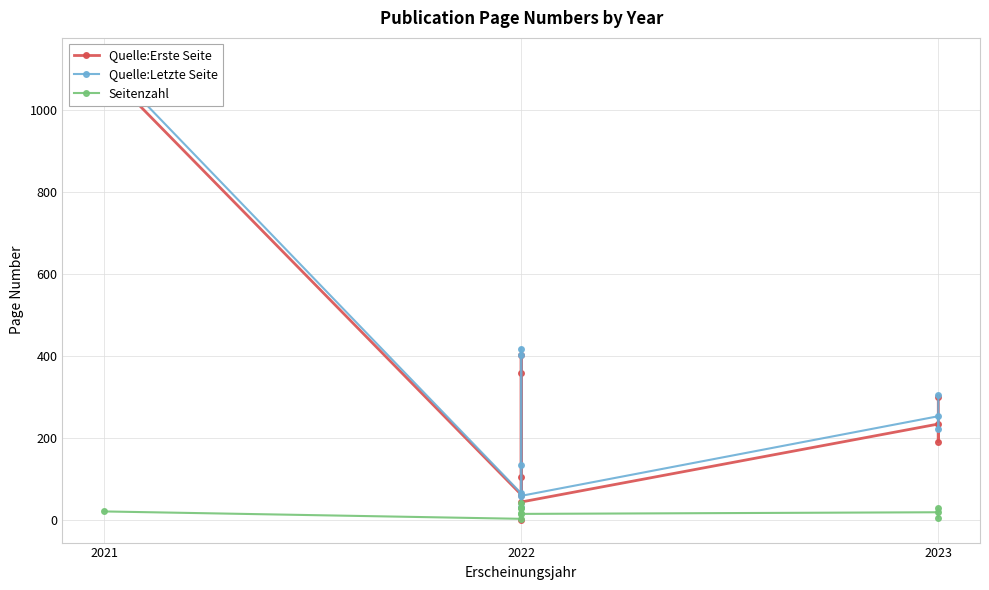

Does the chart display data point markers on the line(s)?

Yes